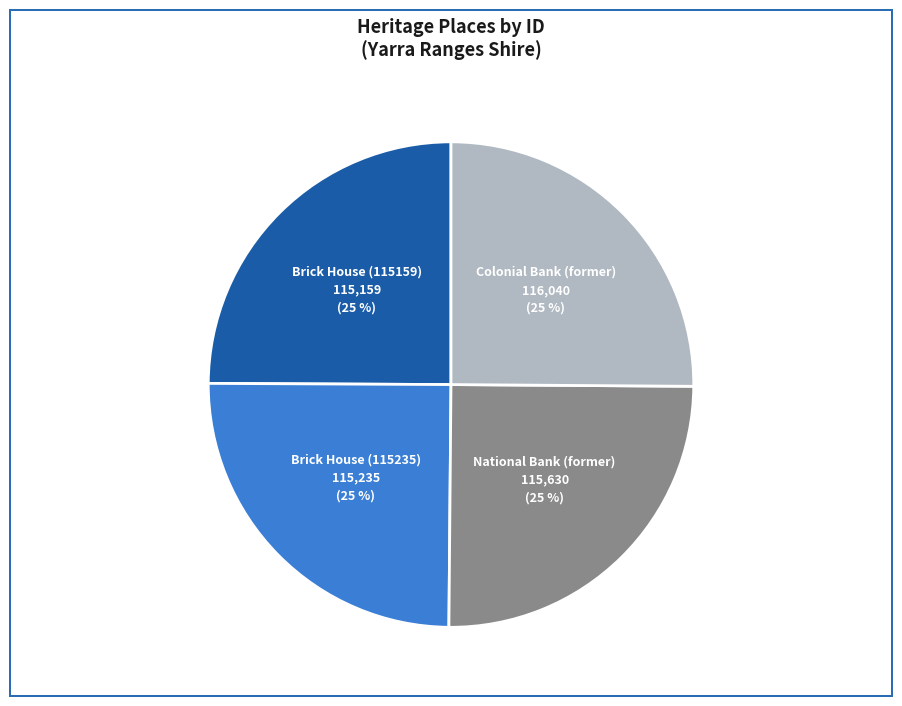

Is there any slice that represents more than half of the pie?

No